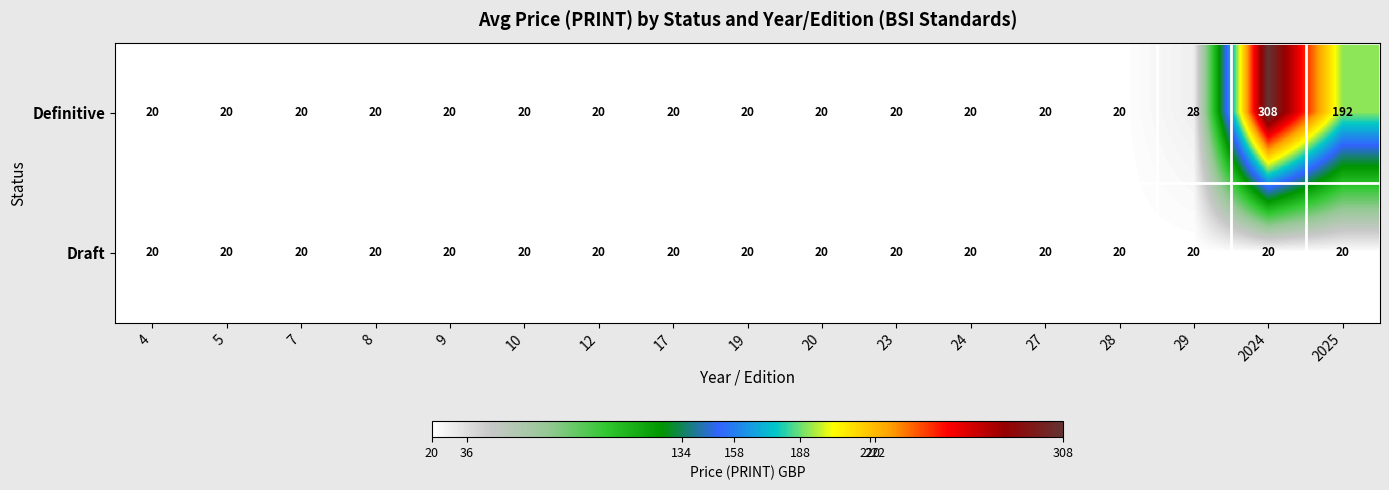

Rank the series by their maximum value, from highest to lowest.

Definitive, Draft